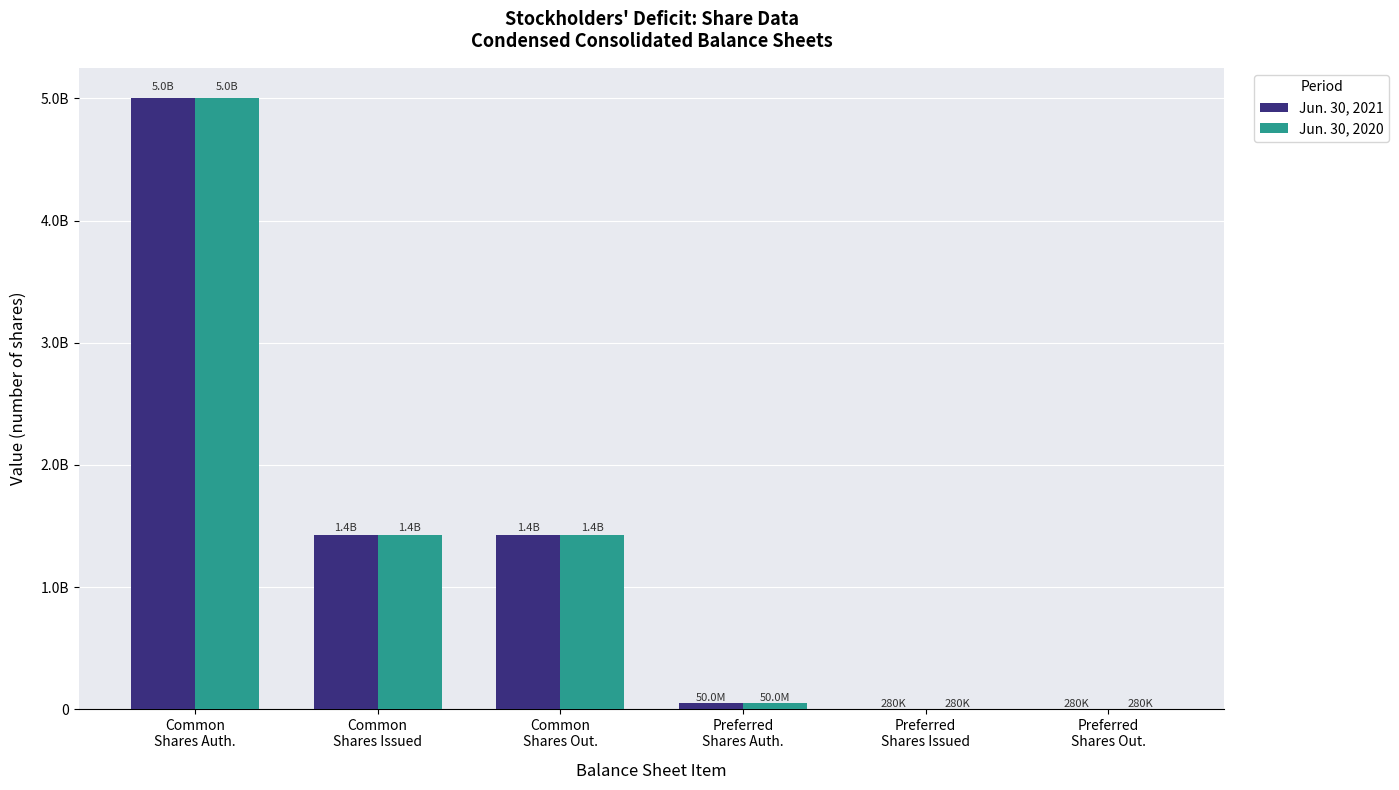

Reading right to left, list all the values displayed in this chart.

Jun. 30, 2021: Preferred
Shares Out.=280000	Preferred
Shares Issued=280000	Preferred
Shares Auth.=50000000	Common
Shares Out.=1426927346	Common
Shares Issued=1426927346	Common
Shares Auth.=5000000000
Jun. 30, 2020: Preferred
Shares Out.=280000	Preferred
Shares Issued=280000	Preferred
Shares Auth.=50000000	Common
Shares Out.=1426927346	Common
Shares Issued=1426927346	Common
Shares Auth.=5000000000